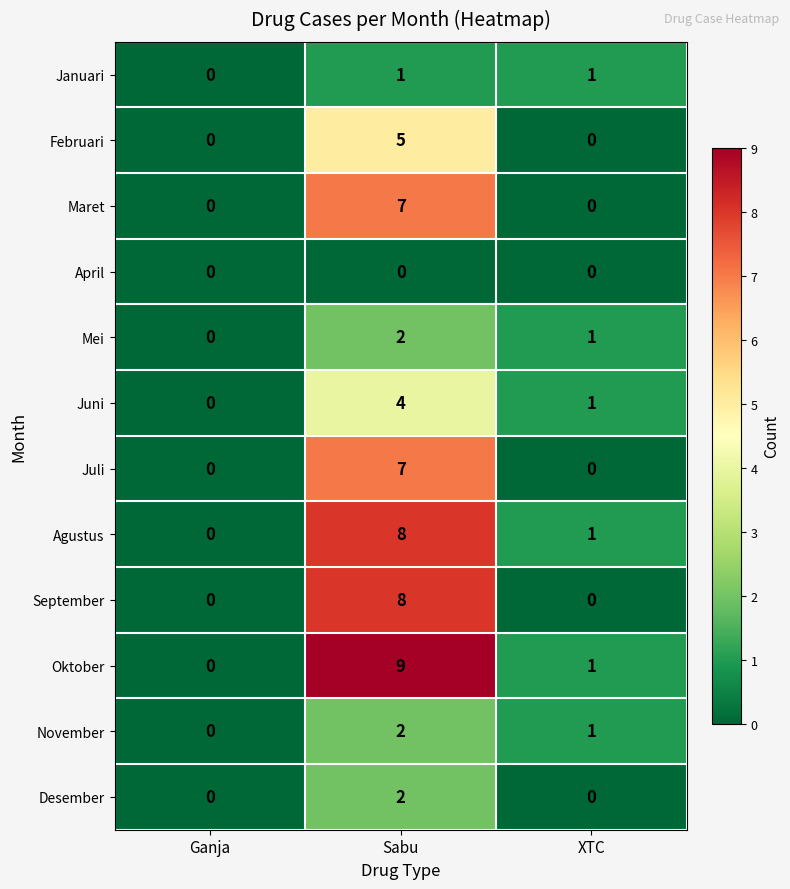

Which series has the largest total across all categories?

Oktober